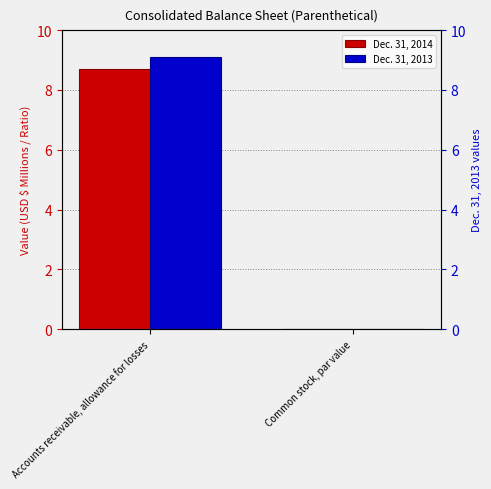

List the labels in order of Dec. 31, 2013 value, largest first.

Accounts receivable, allowance for losses, Common stock, par value